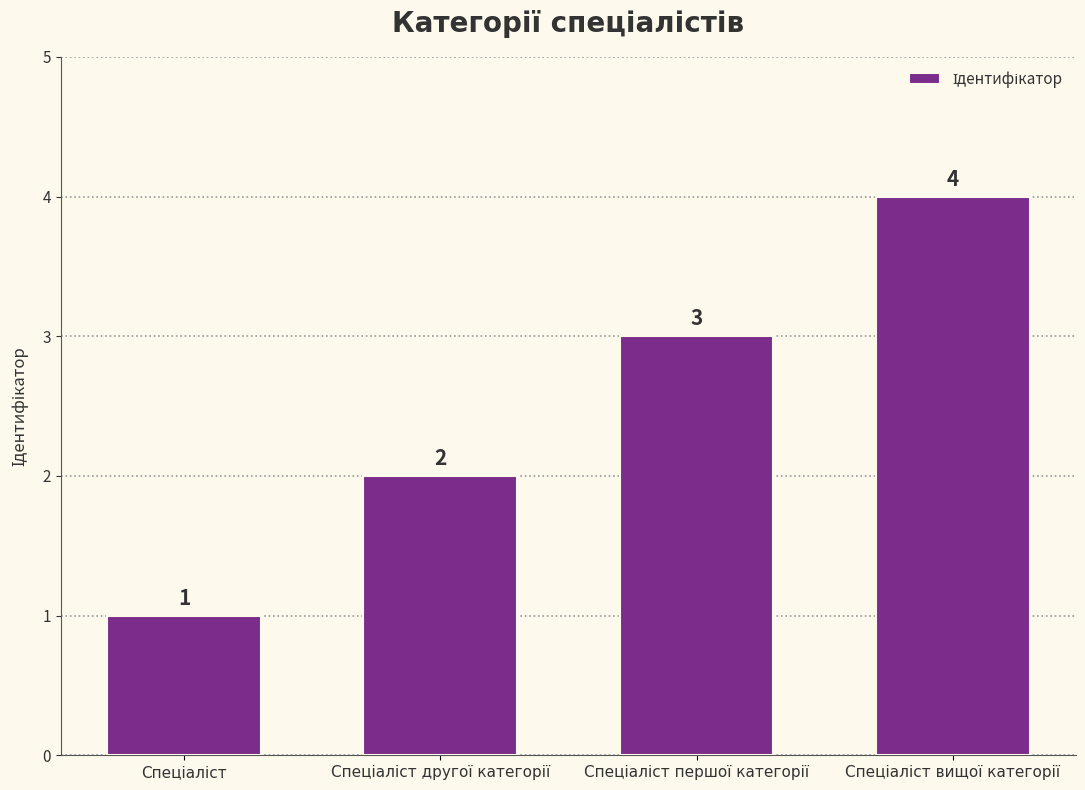

What is the difference between the maximum and second lowest values?

2